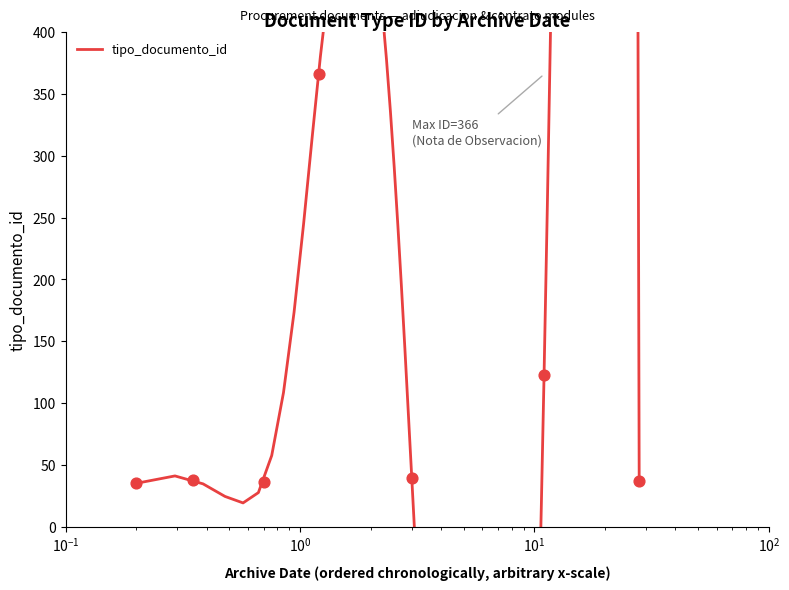

Approximately how many times larger is the value at 2017-12-11 22:35:45 compared to 2017-12-11 22:31:59?

1.0